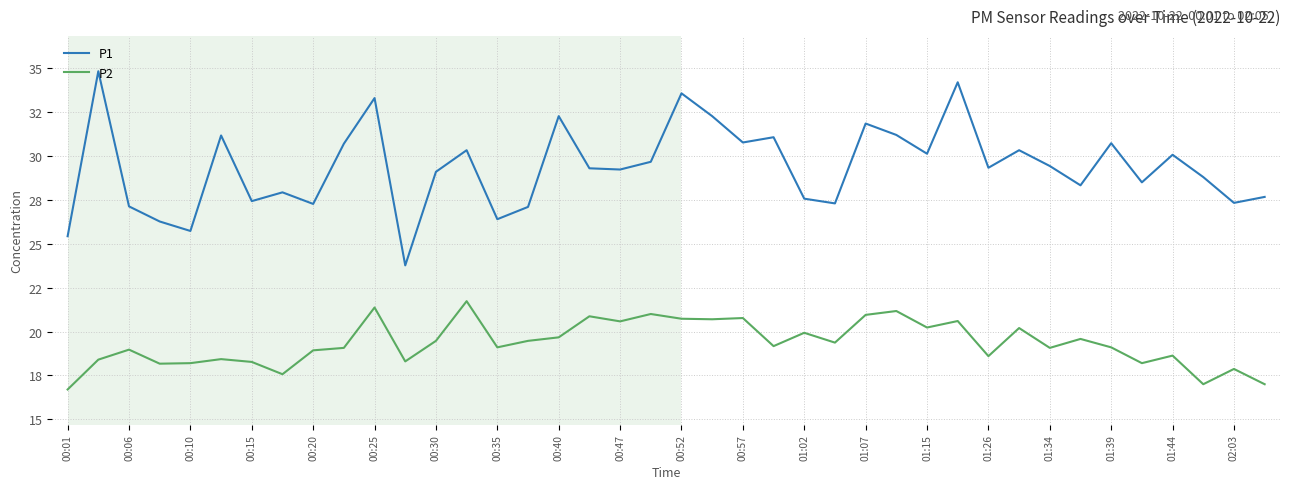

What is the value of the P1 point at the 30th from the left?

34.2